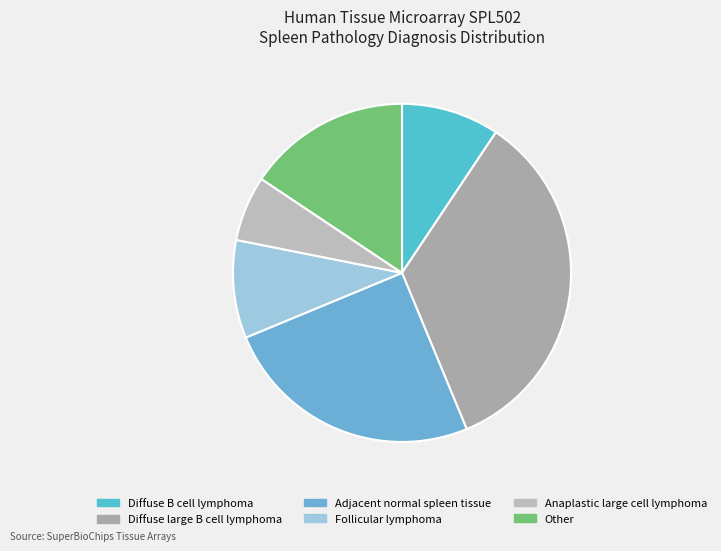

How many slices are in this pie chart?

6